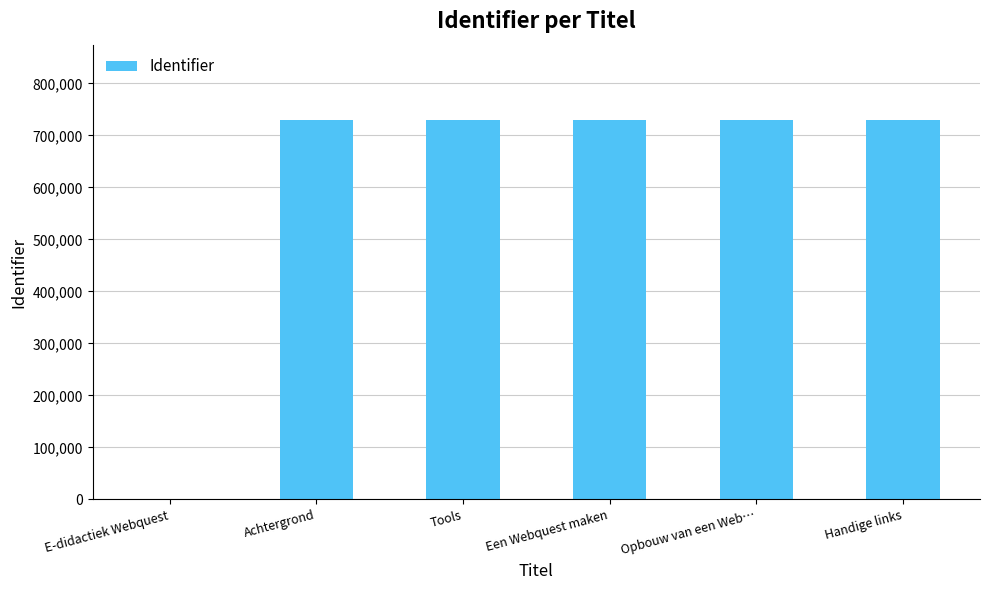

The value at Een Webquest maken is 728679. True or false?

True